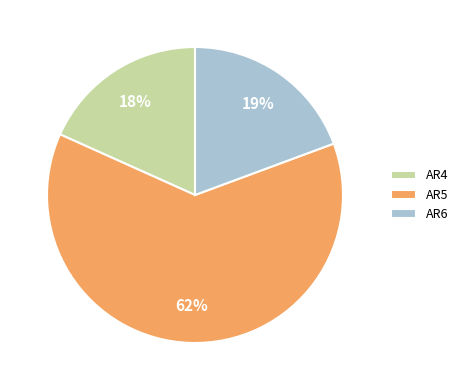

What is the majority slice?

AR5